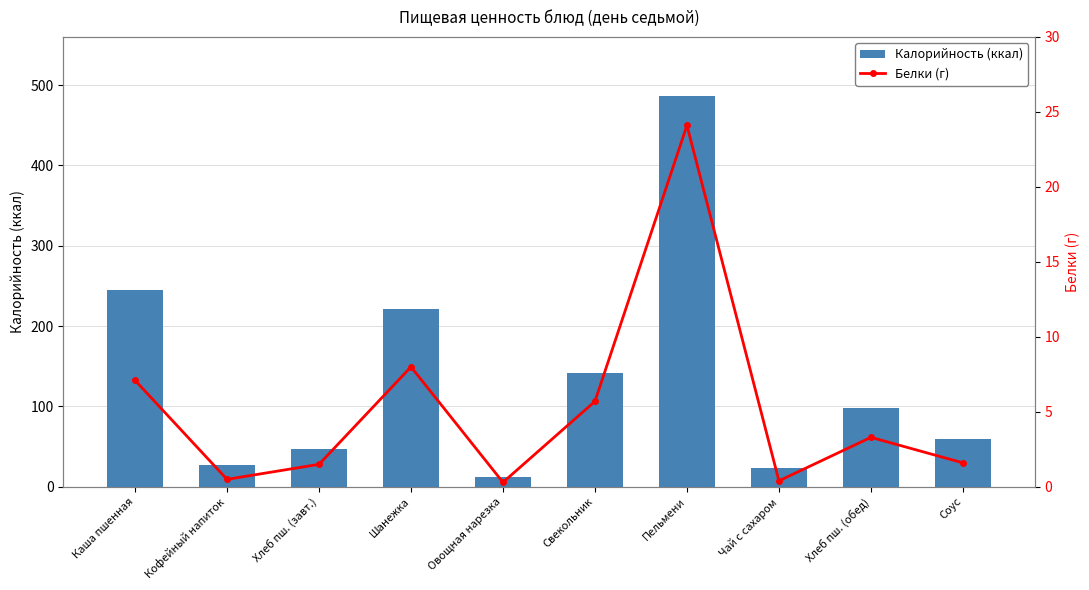

What are all the series names shown in the legend?

Калорийность (ккал), Белки (г)